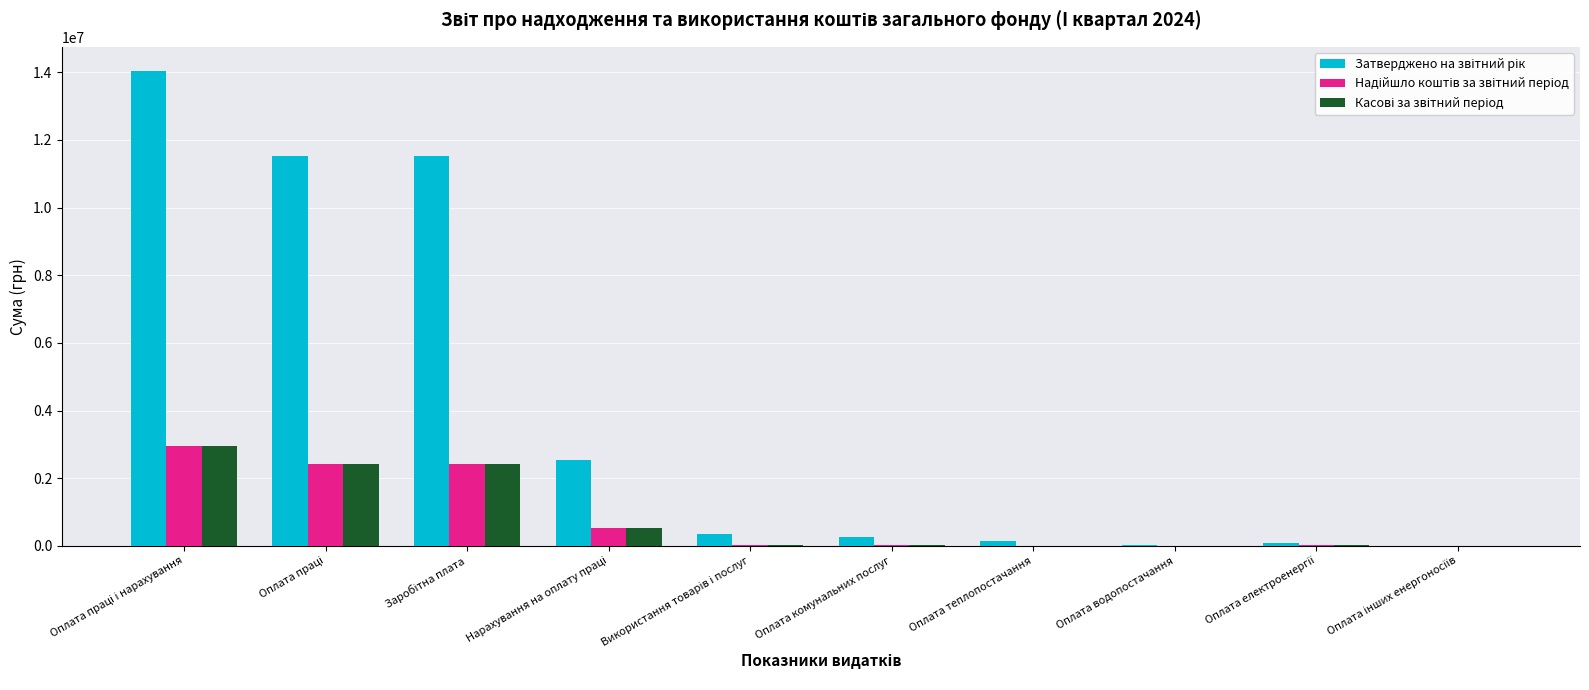

Count the number of data series in this chart.

3